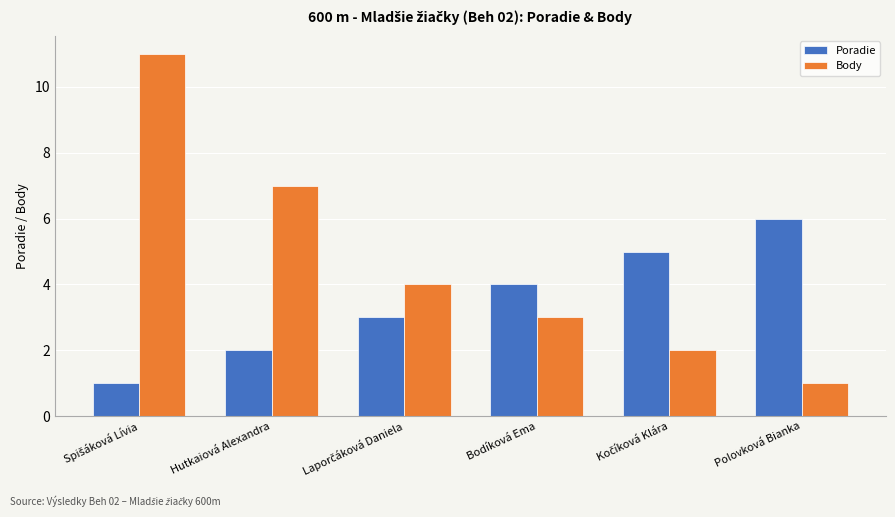

What is the maximum value for Body?

11